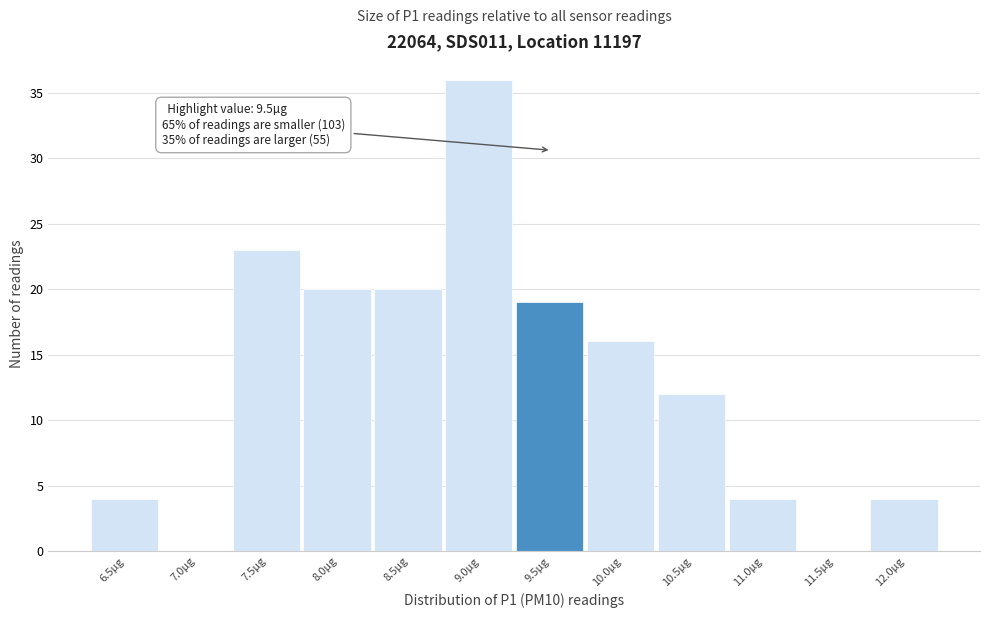

Reading left to right, list all the values displayed in this chart.

6.5µg=4	7.0µg=0	7.5µg=23	8.0µg=20	8.5µg=20	9.0µg=36	9.5µg=19	10.0µg=16	10.5µg=12	11.0µg=4	11.5µg=0	12.0µg=4